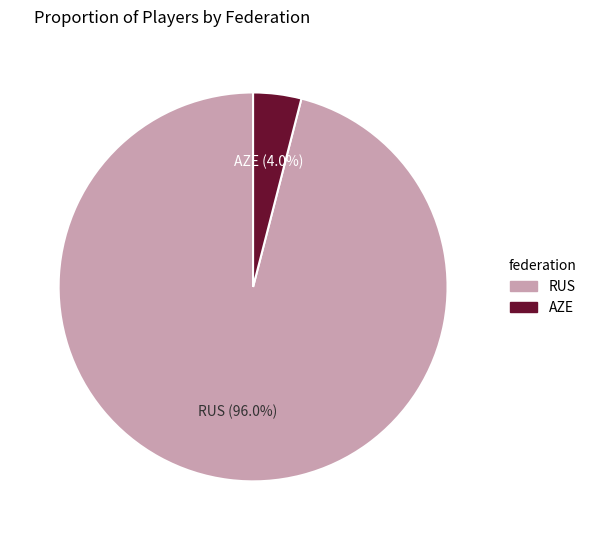

Does AZE account for over 50% of the chart?

No